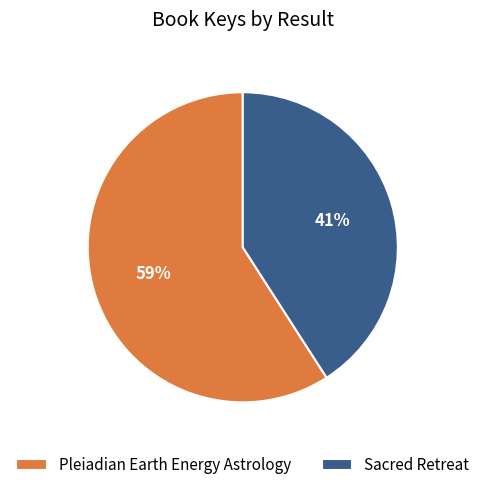

Combined, do Sacred Retreat and Pleiadian Earth Energy Astrology account for over 50%?

Yes